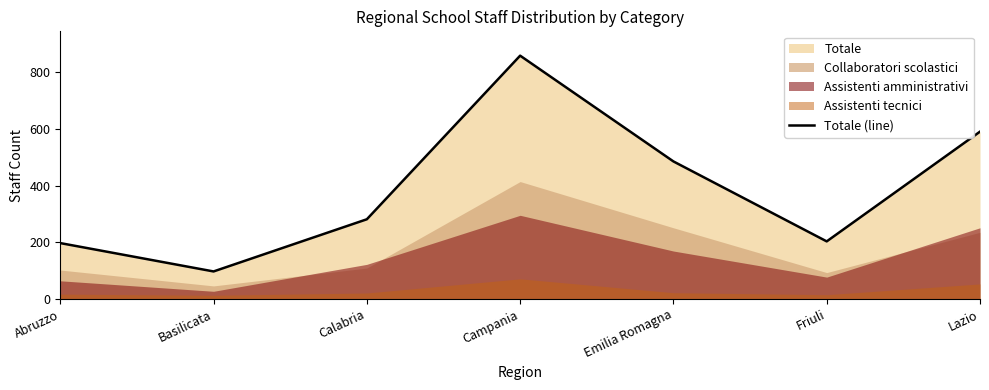

True or false: the data shows 485 at Emilia Romagna.

True